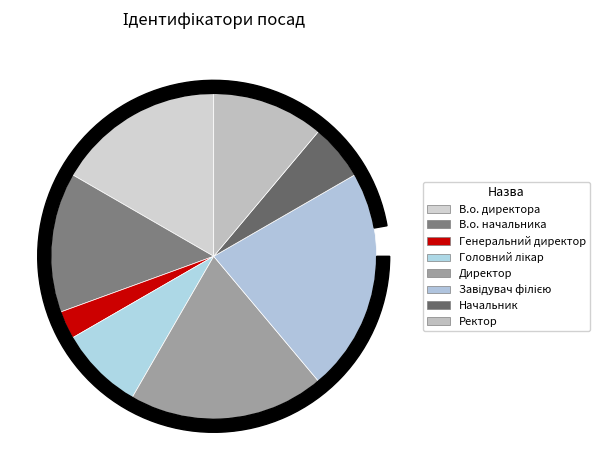

To the nearest percent, what is the combined percentage of Ректор and Директор?

31%